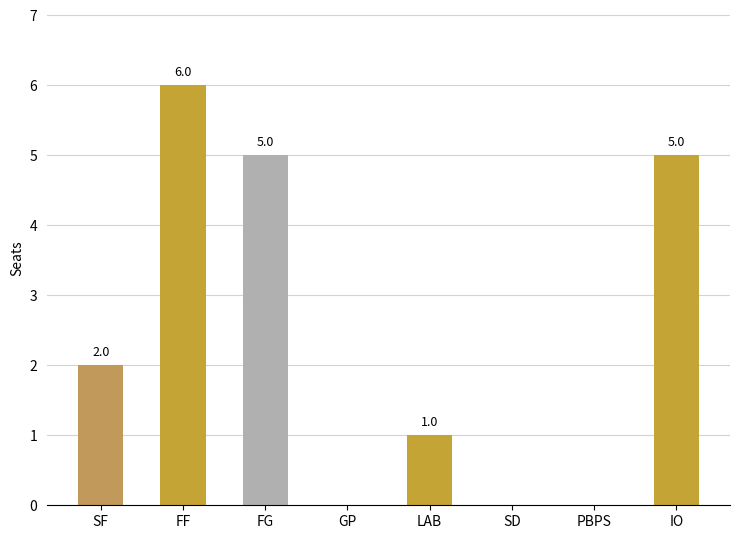

What is the greatest value displayed?

6